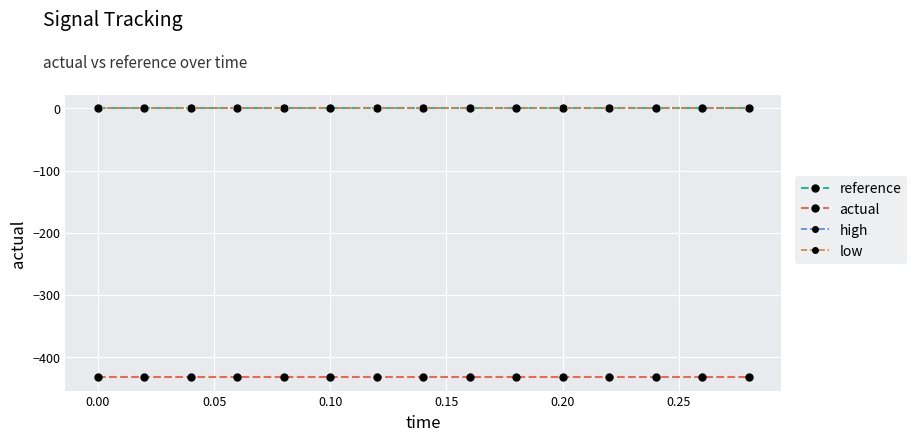

True or false: actual and high intersect in this chart.

False